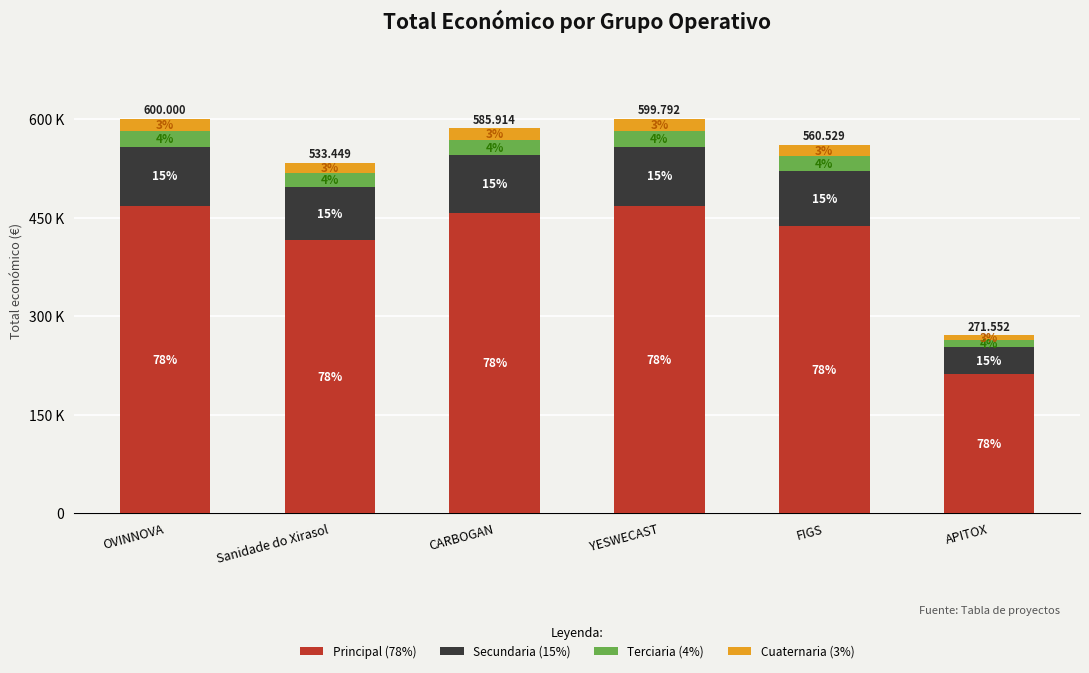

Where is Cuaternaria (3%) nearest to the value 13073?

Sanidade do Xirasol